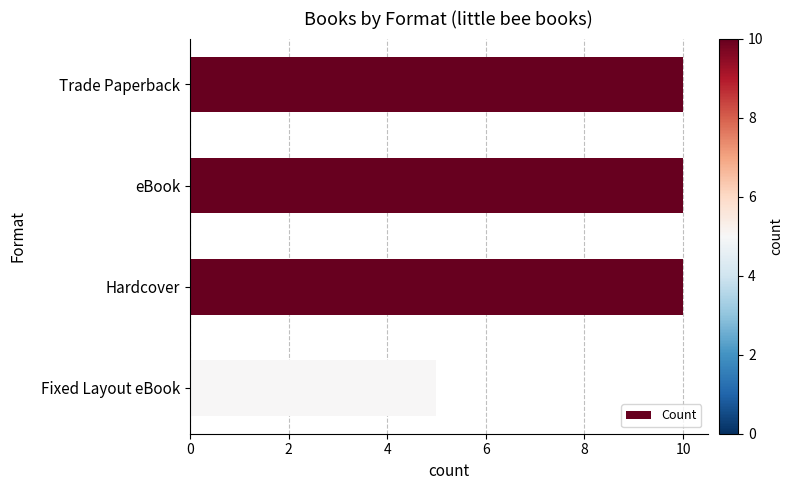

True or false: the data shows 6 at Trade Paperback.

False